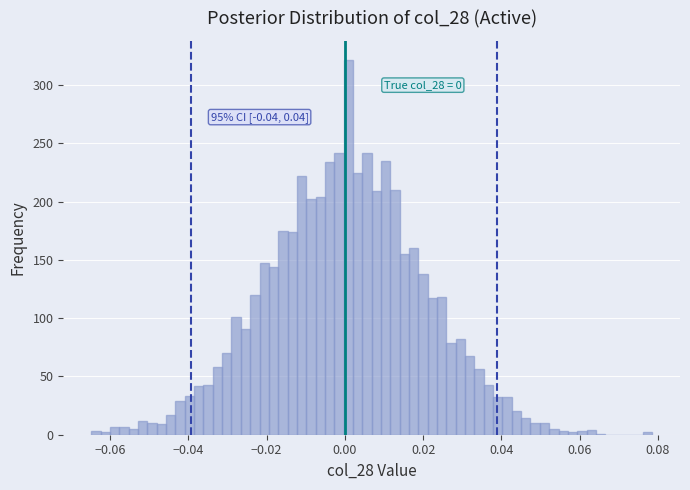

Around what value on the x-axis is the tallest bar? Give the approximate position of its centre, as read against the axis.

0.000